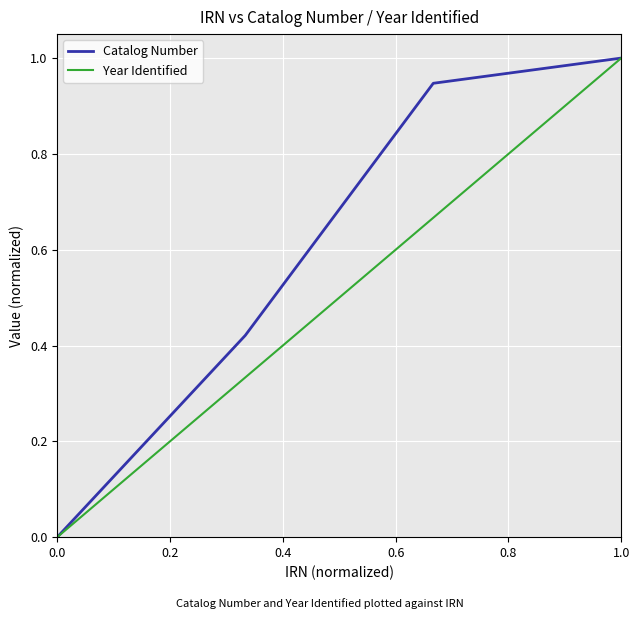

What is the highest value of the Catalog Number series?

1.0